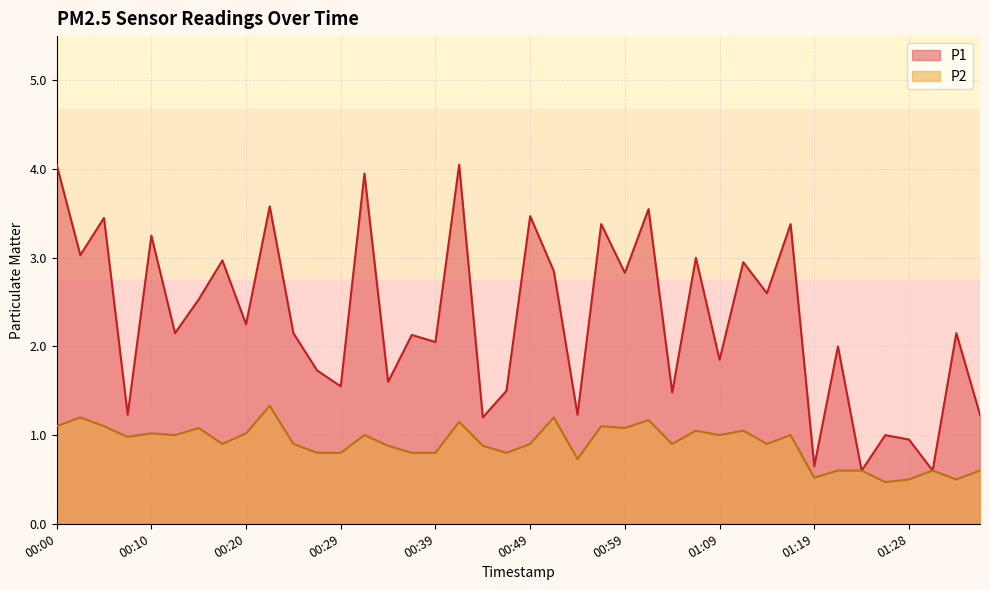

The value of P2 at 00:56 is 1.1. True or false?

True